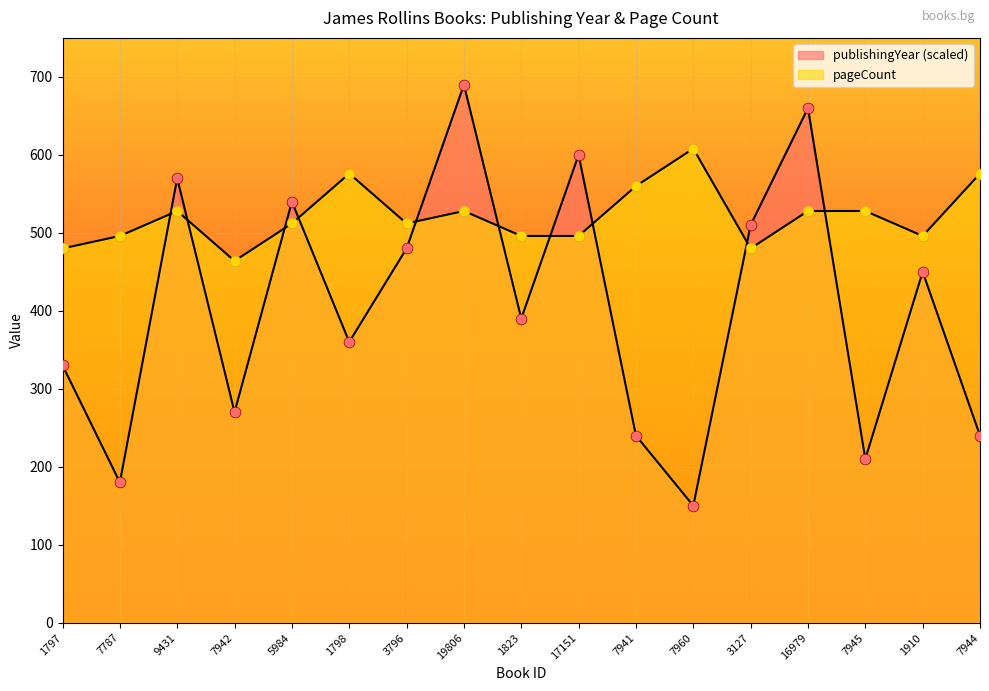

Which series has the largest total across all categories?

pageCount